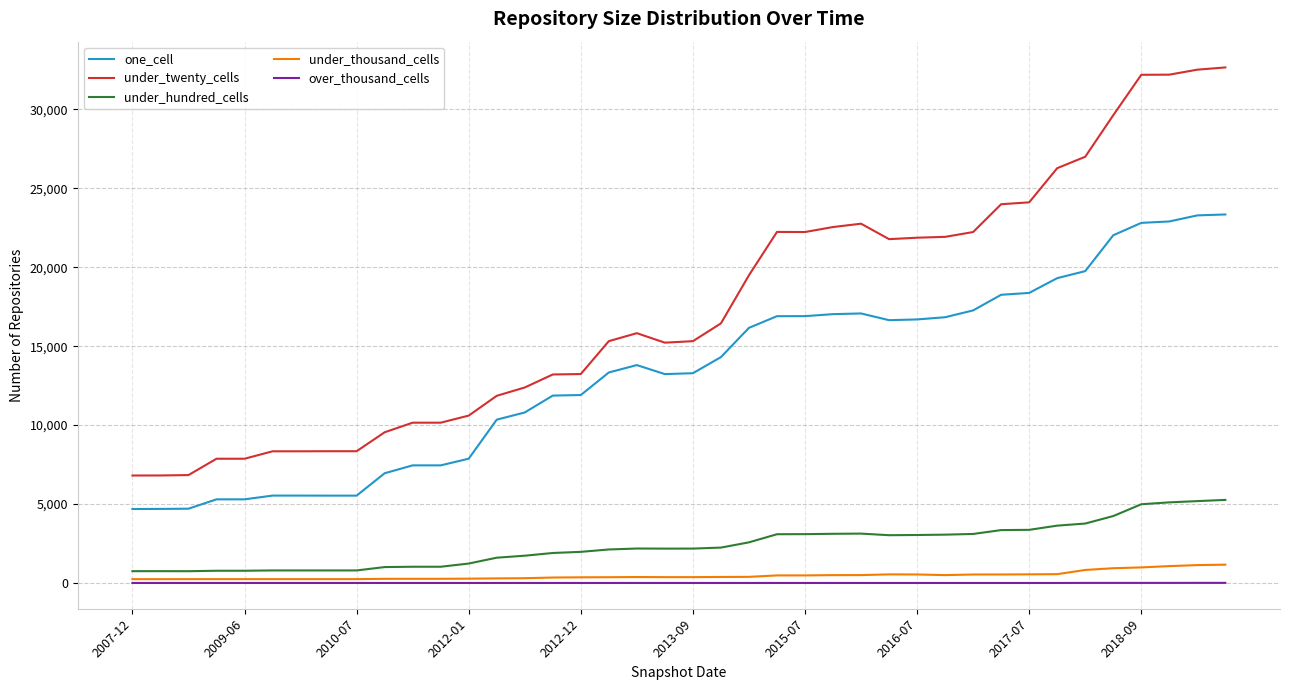

Which series has the largest total across all categories?

under_twenty_cells